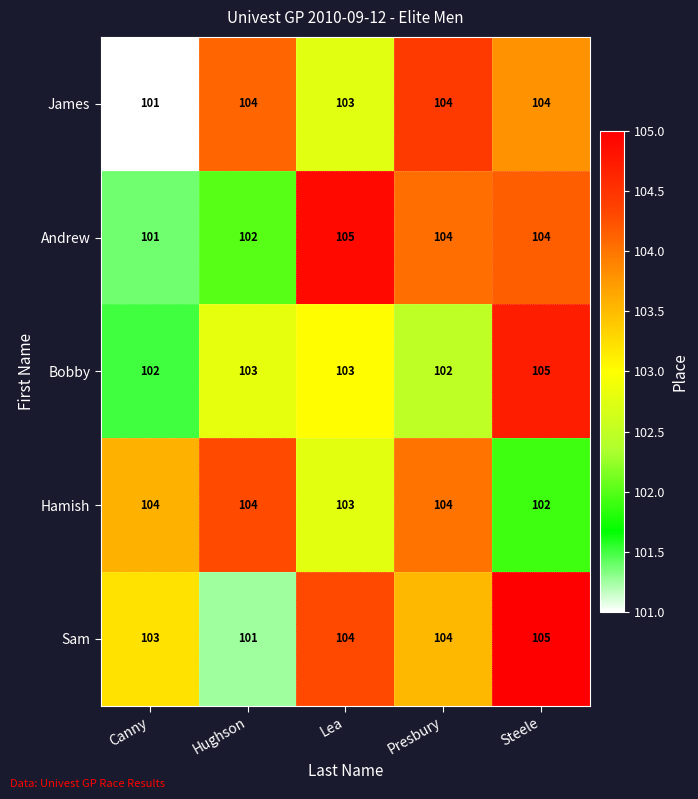

Read the Bobby value at Canny.

102